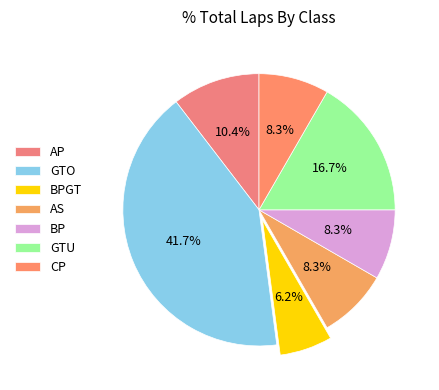

Which category has the smallest portion of the pie?

BPGT